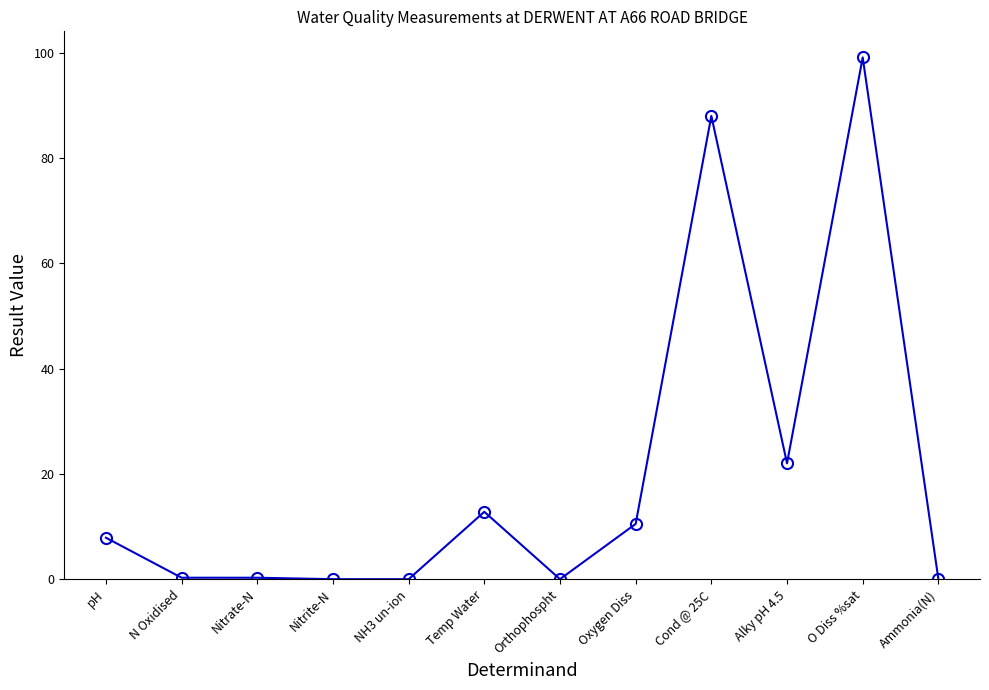

True or false: the data has more than 2 interior local peaks.

True